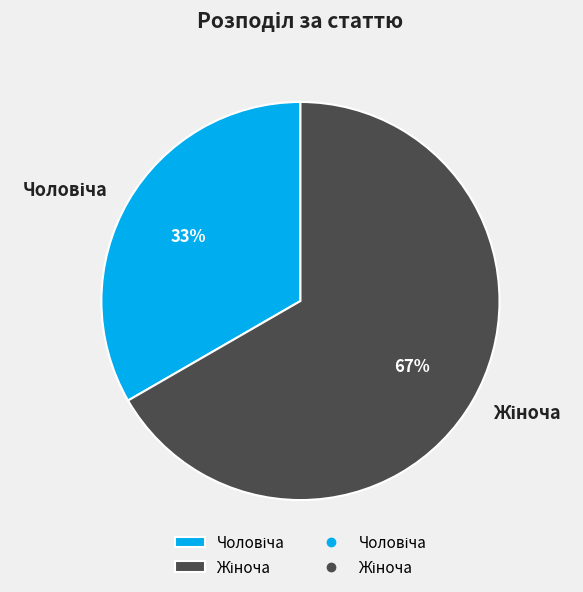

How many slices are in this pie chart?

2